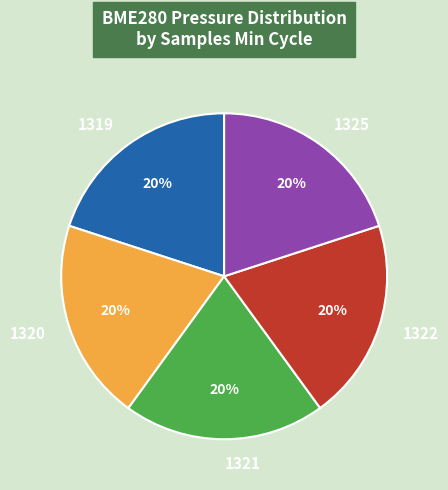

True or false: 1319 accounts for 11% of the total.

False